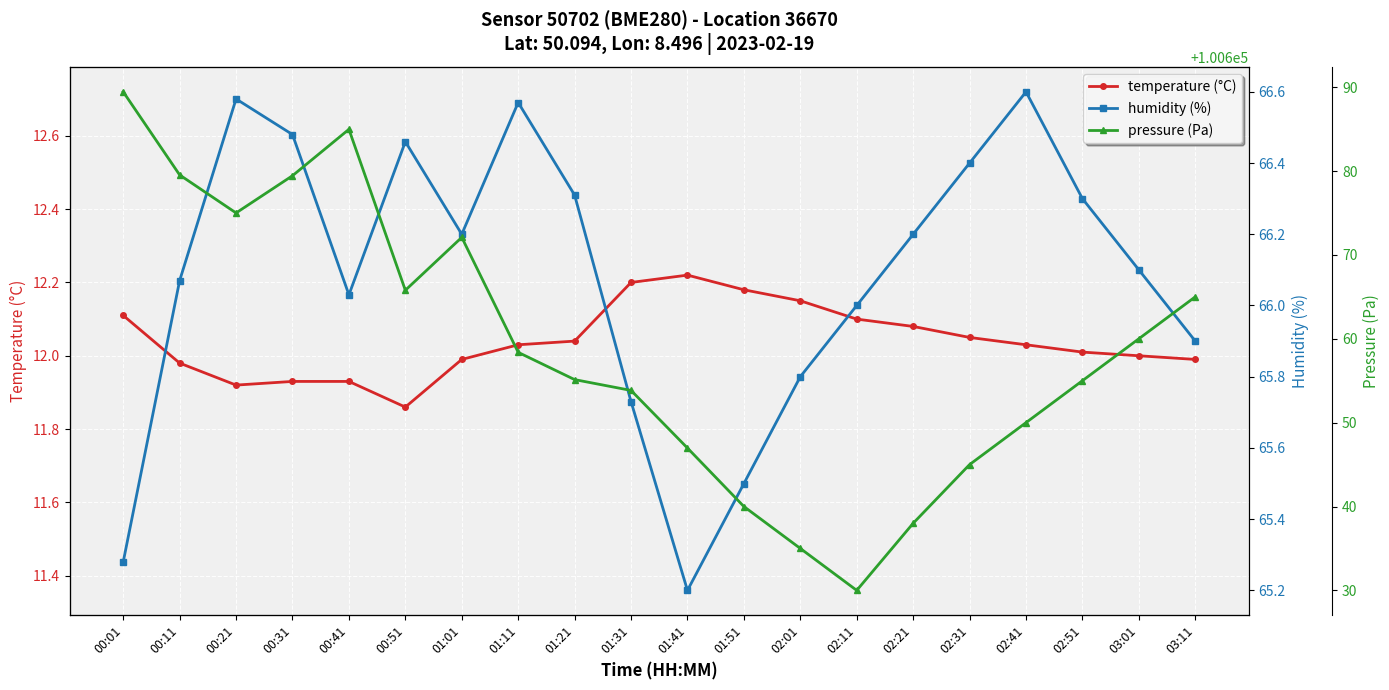

What position from the left is 00:41?

5